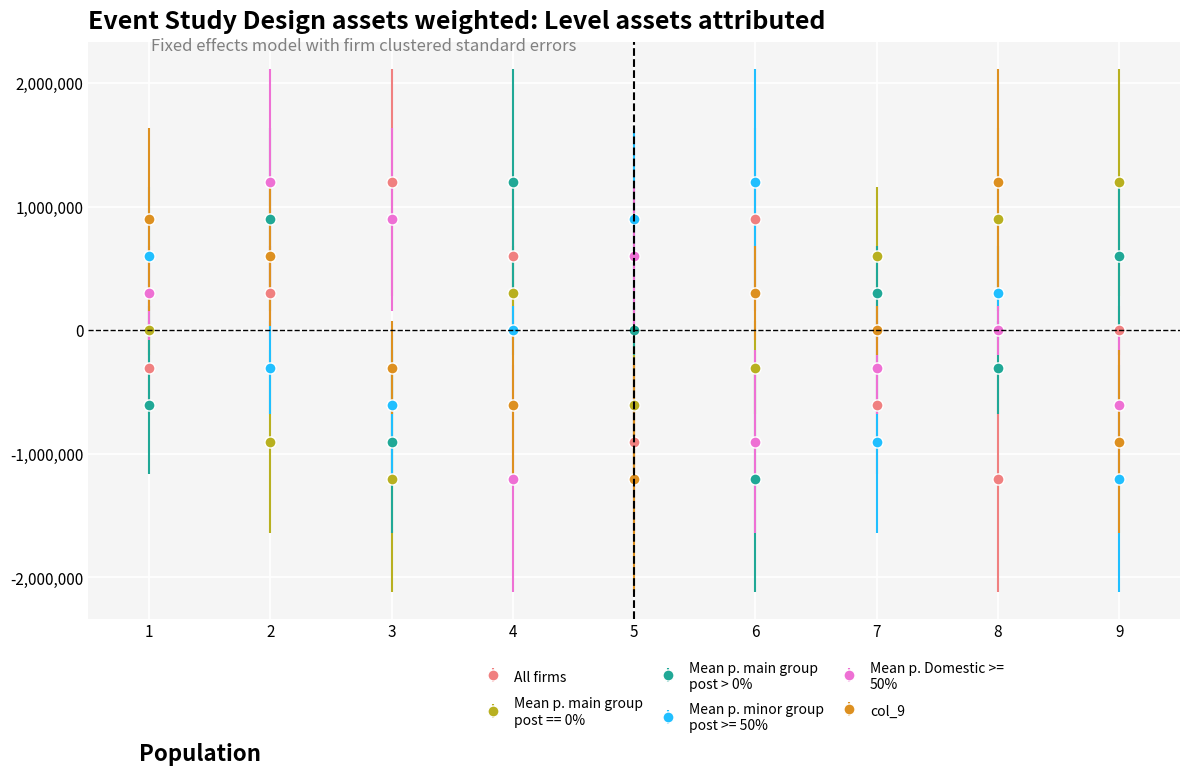

What is the maximum value shown in the chart?

1200000